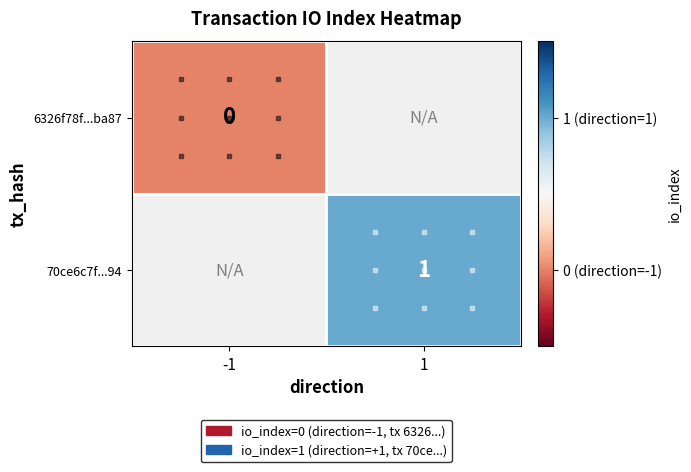

The 70ce6c7f...94 series shows 1 at 1. True or false?

True